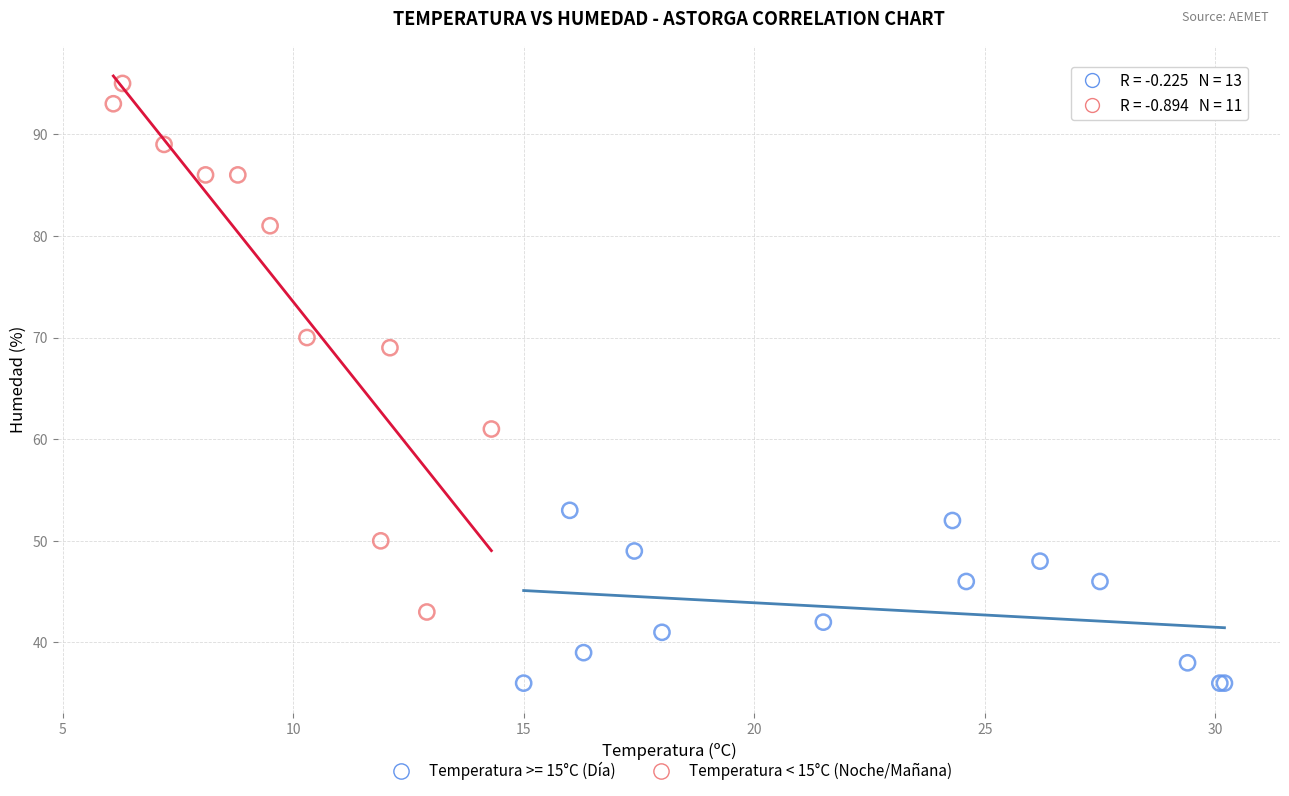

Which series reaches the maximum Y coordinate?

Temperatura < 15°C (Noche/Mañana)